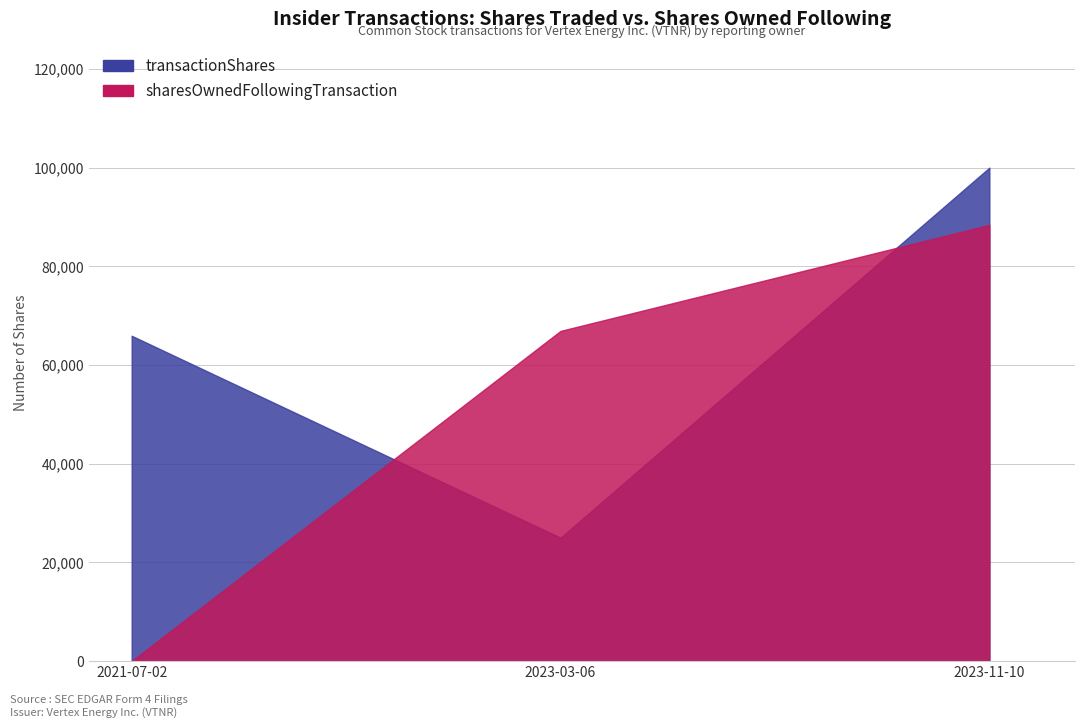

What is the sum of the transactionShares values at 2023-11-10 and 2023-03-06?

125000